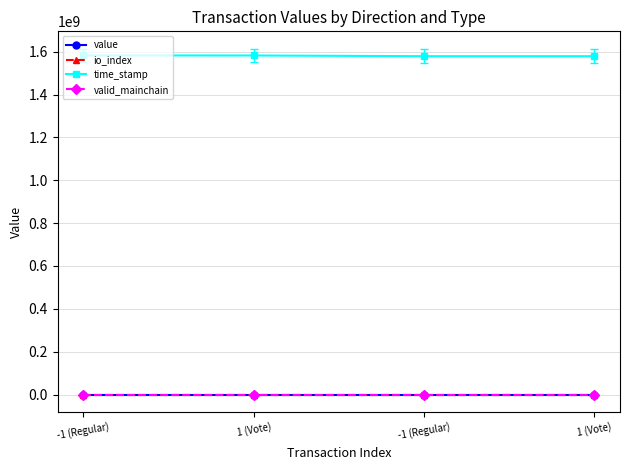

List the series in order of their peak value, highest first.

time_stamp, io_index, value, valid_mainchain